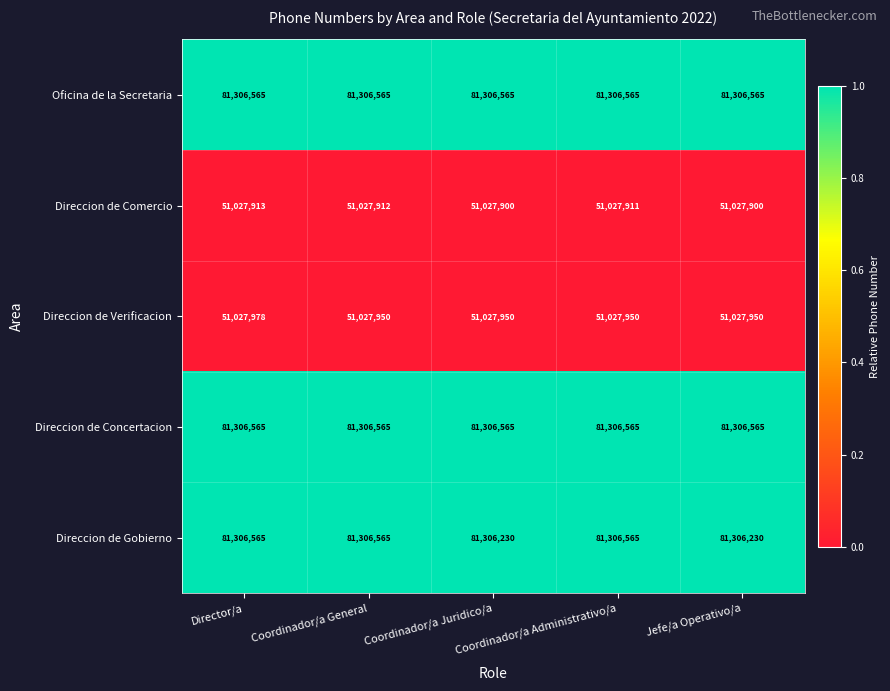

Which series has the largest range (max minus min)?

Direccion de Gobierno